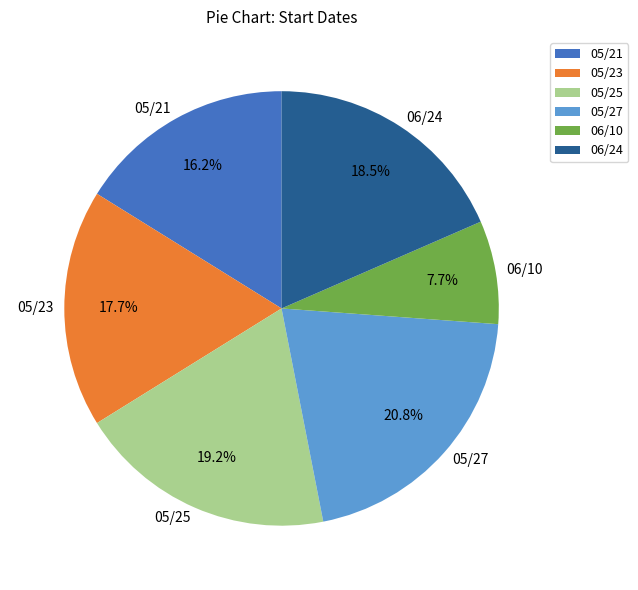

Does 05/27 represent more than half of the total?

No